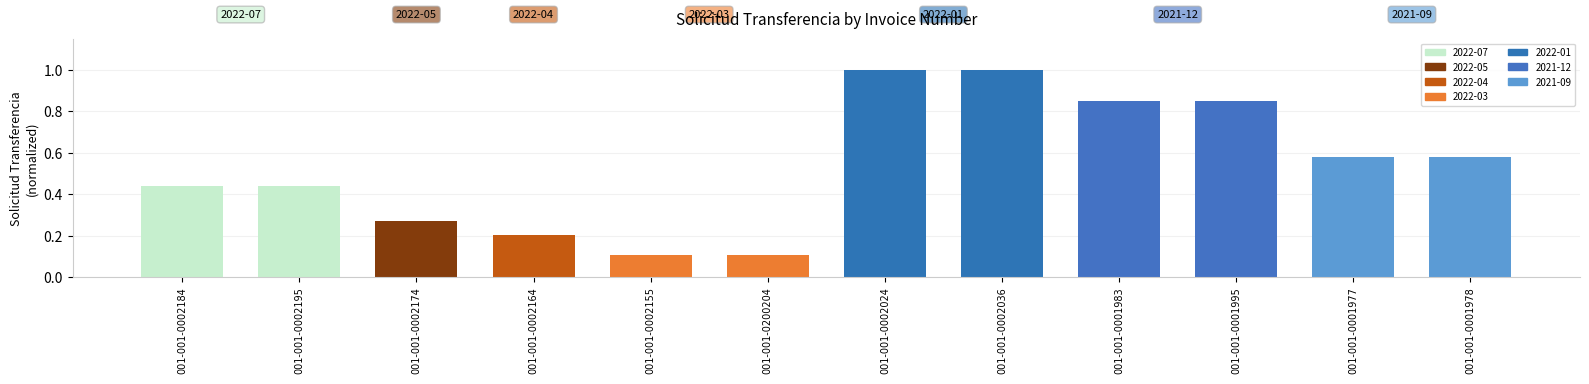

What is the average value?

0.5